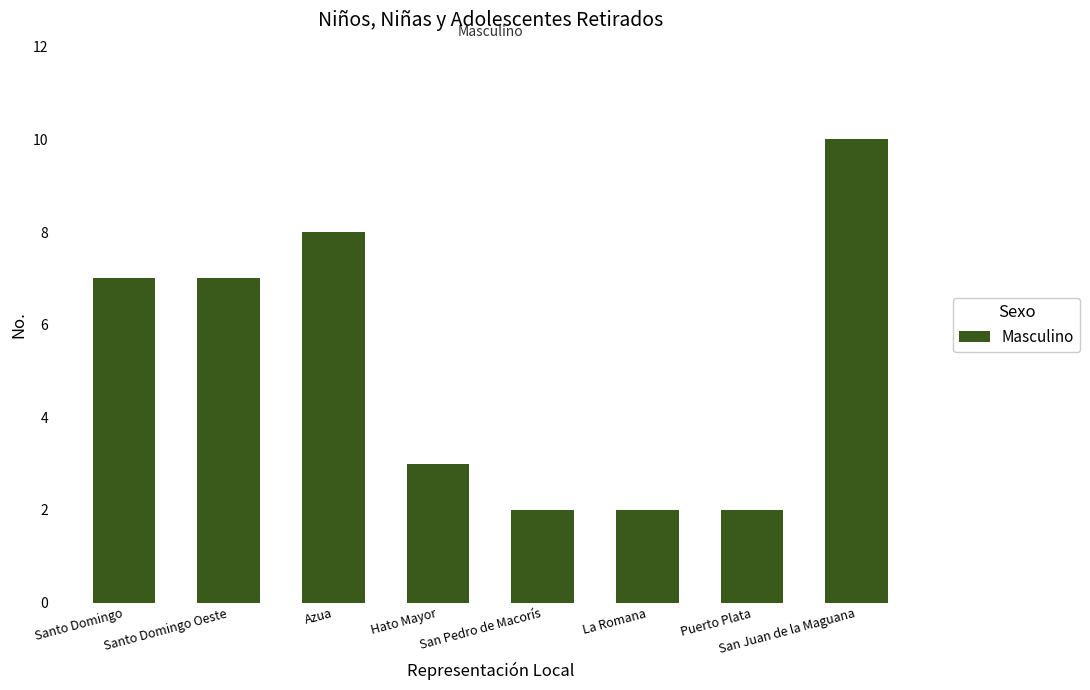

What is the difference between the maximum and minimum values?

8